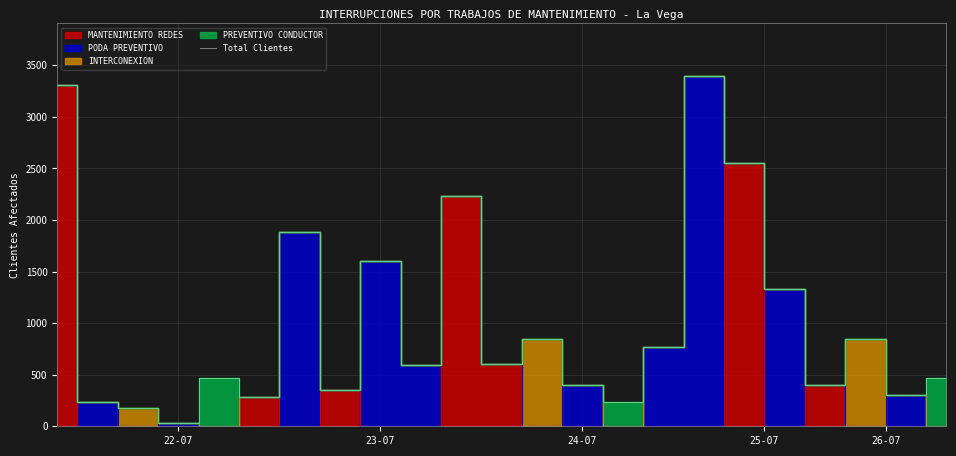

The value at 21 is 442. True or false?

False